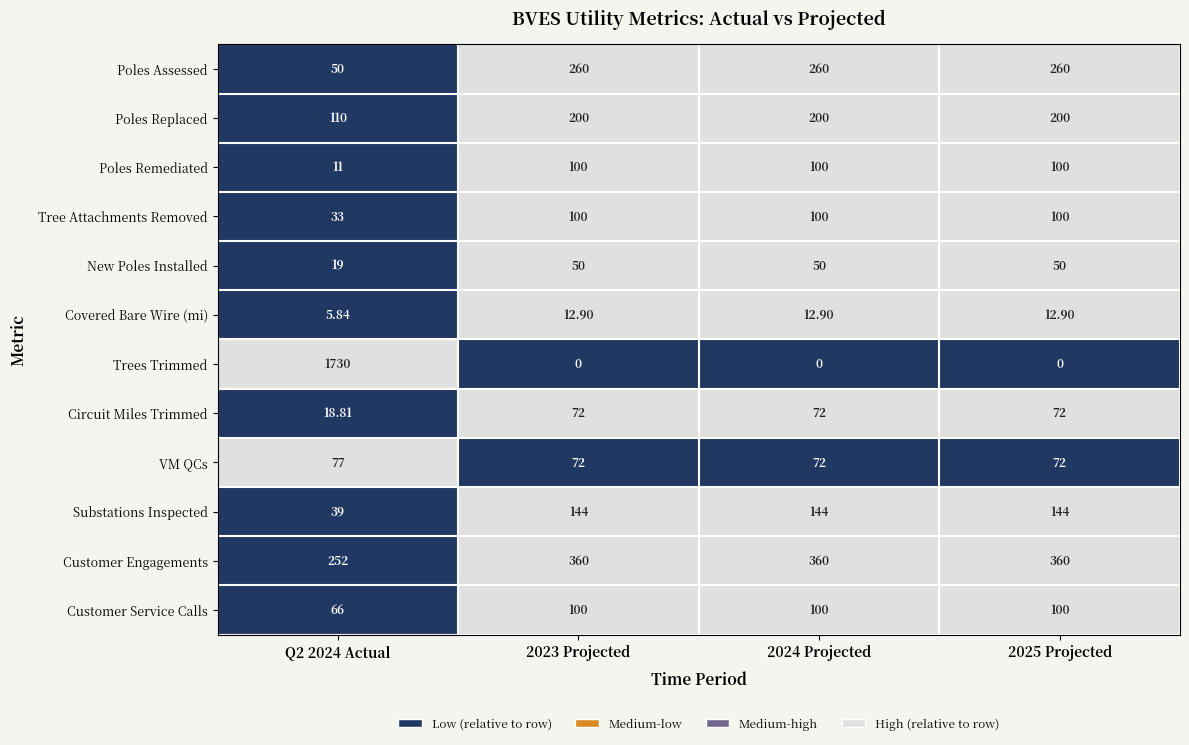

Is the value of Poles Remediated at 2025 Projected greater than the value of Substations Inspected at 2023 Projected?

No